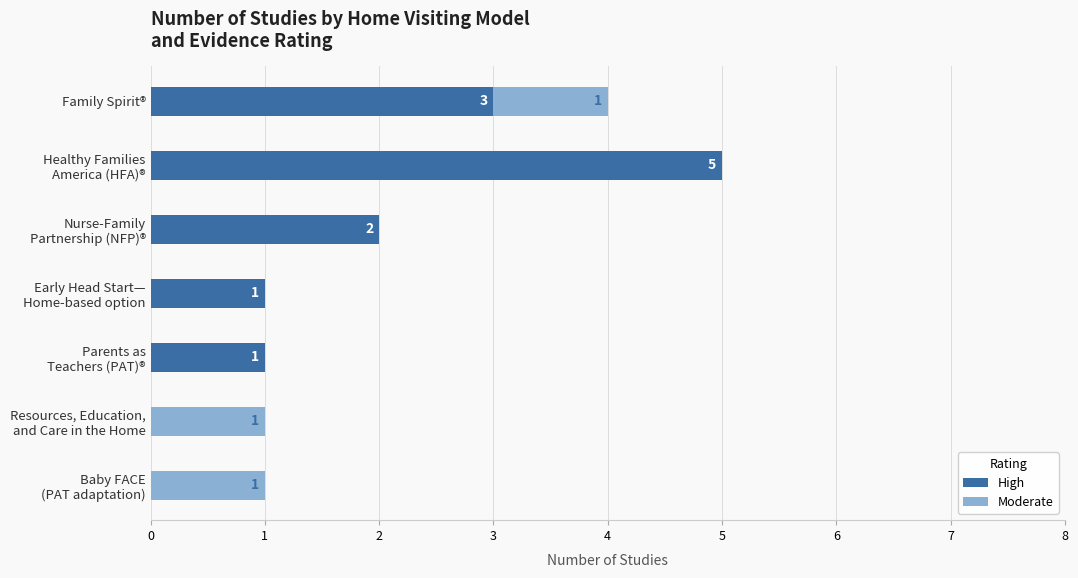

How many High values are between 0 and 3?

6